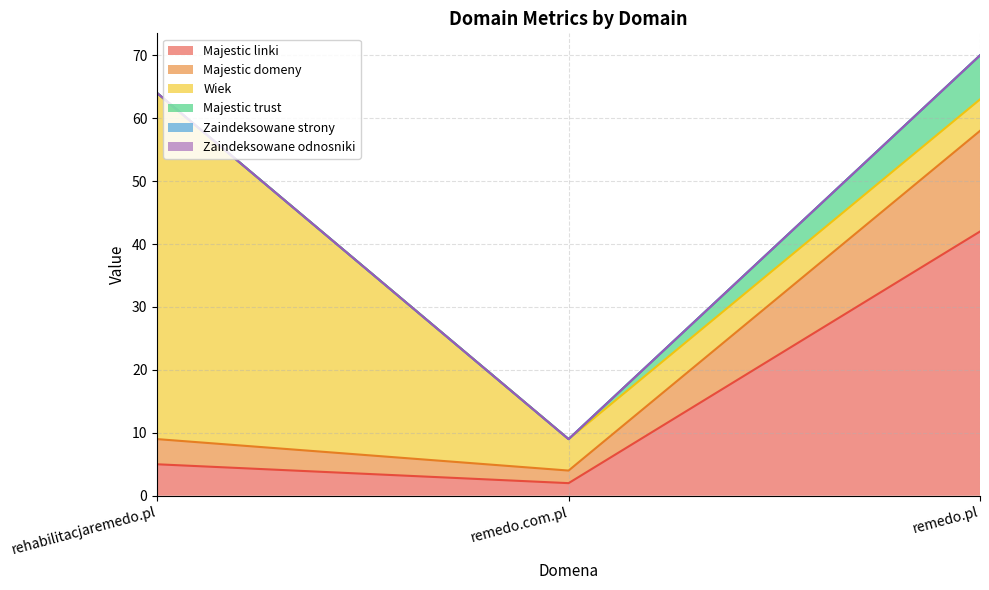

How many lines are shown in the chart?

6